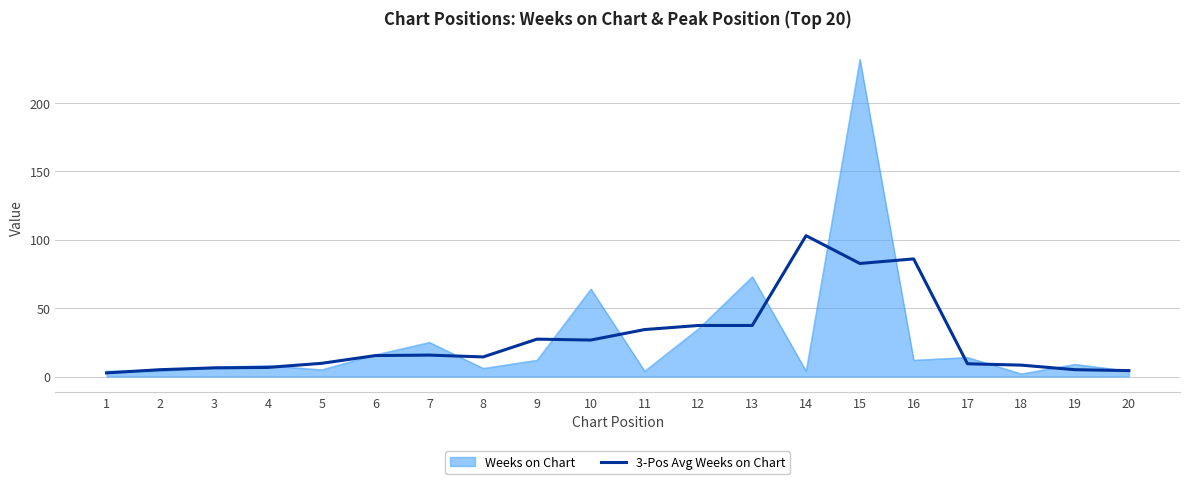

What is the maximum value for Weeks on Chart?

232.0